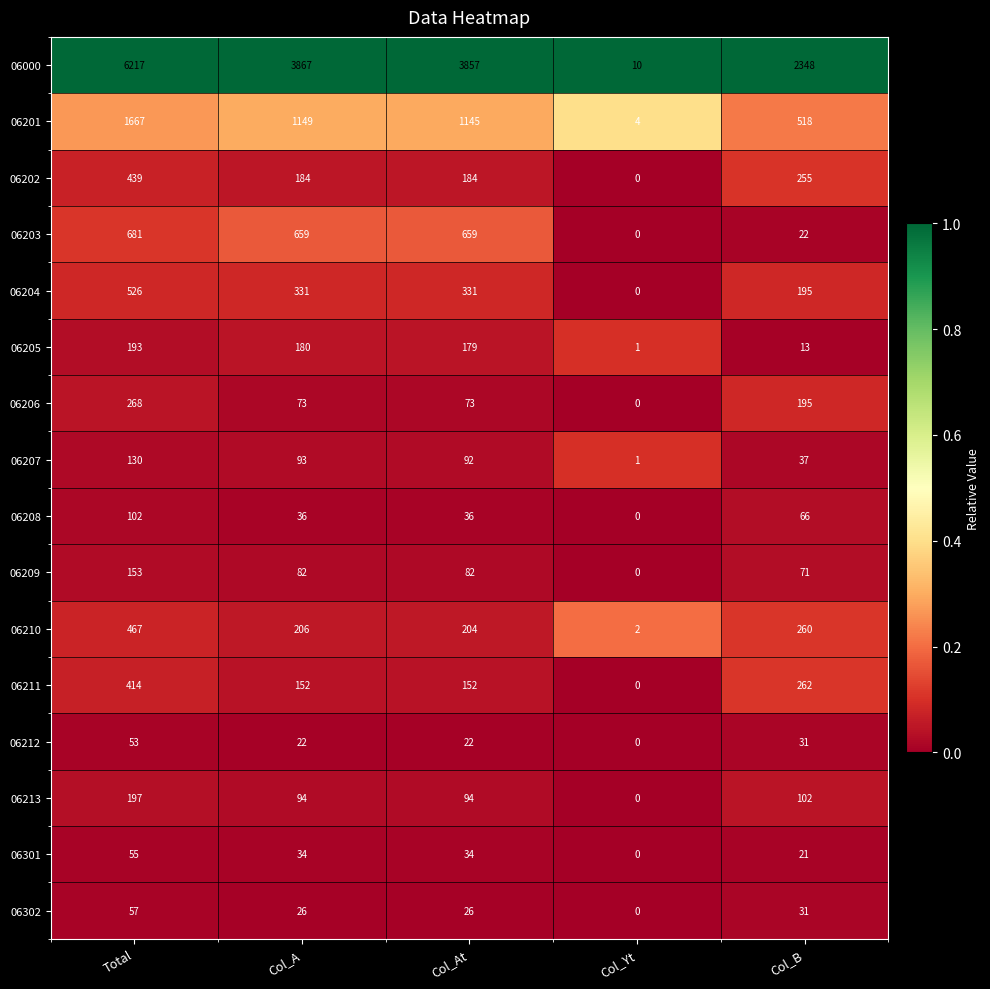

What is the total value across all series at Total?

11619